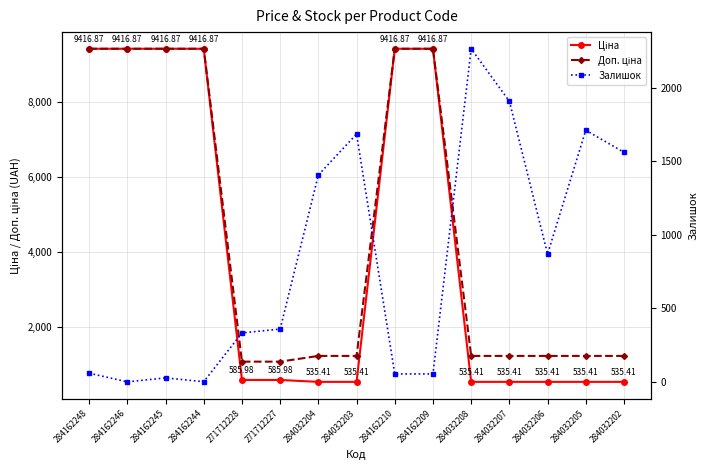

What is the difference between the Залишок values at 271712227 and 284032205?

1352.0